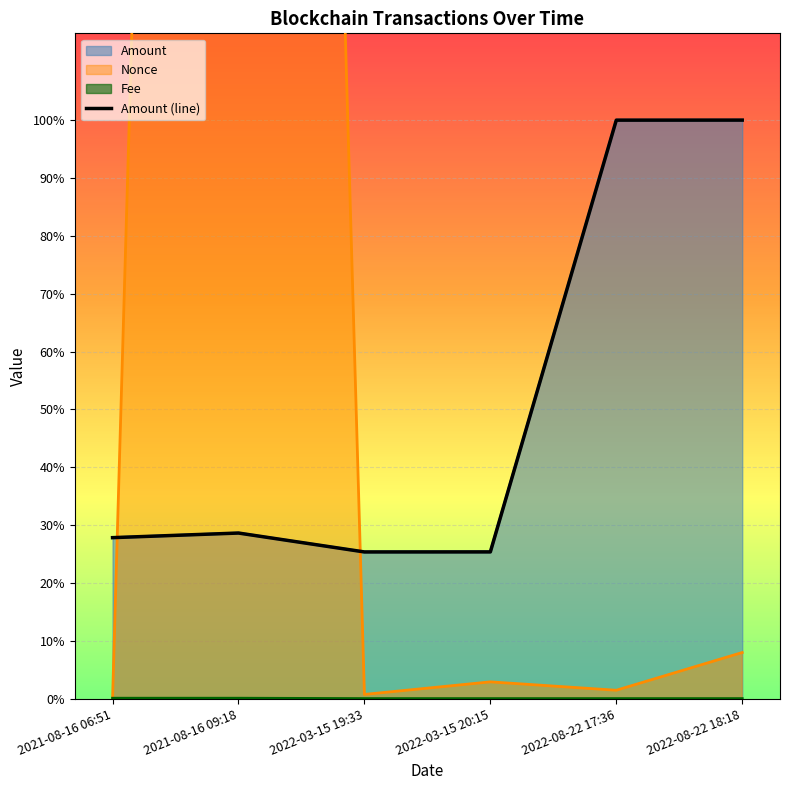

Where is the first local maximum?

2021-08-16 09:18